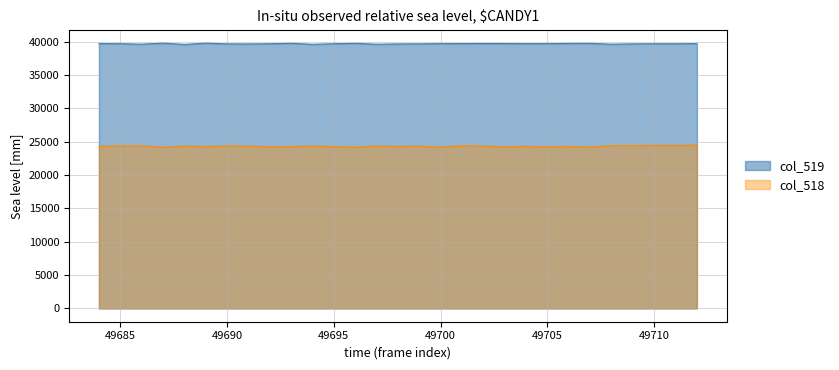

Which has a higher value, 49710 or 49707?

49707